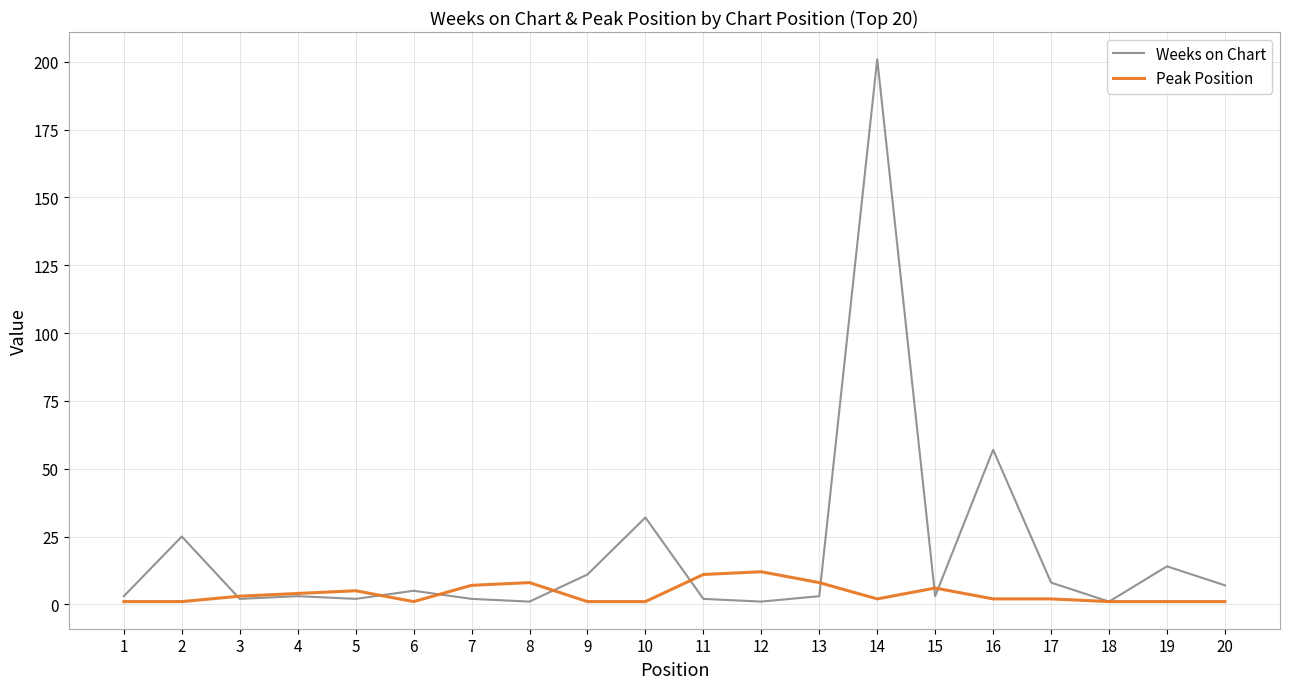

Reading left to right, list all the values displayed in this chart.

Weeks on Chart: 3	25	2	3	2	5	2	1	11	32	2	1	3	201	3	57	8	1	14	7
Peak Position: 1	1	3	4	5	1	7	8	1	1	11	12	8	2	6	2	2	1	1	1